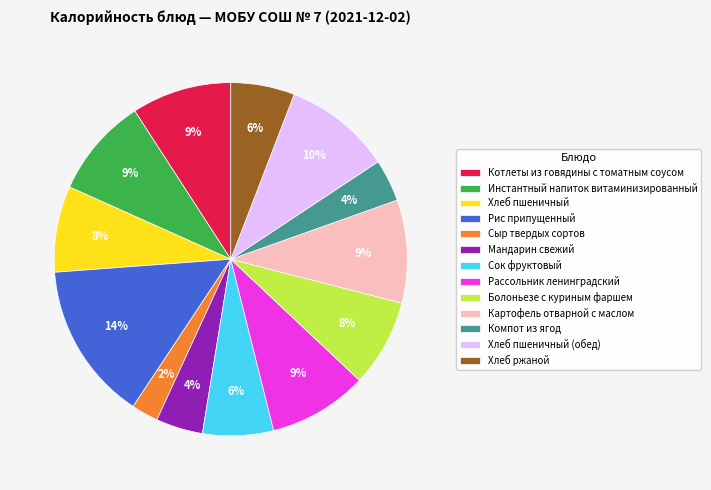

What is the ratio of the value at Картофель отварной с маслом to the value at Котлеты из говядины с томатным соусом?

1.0